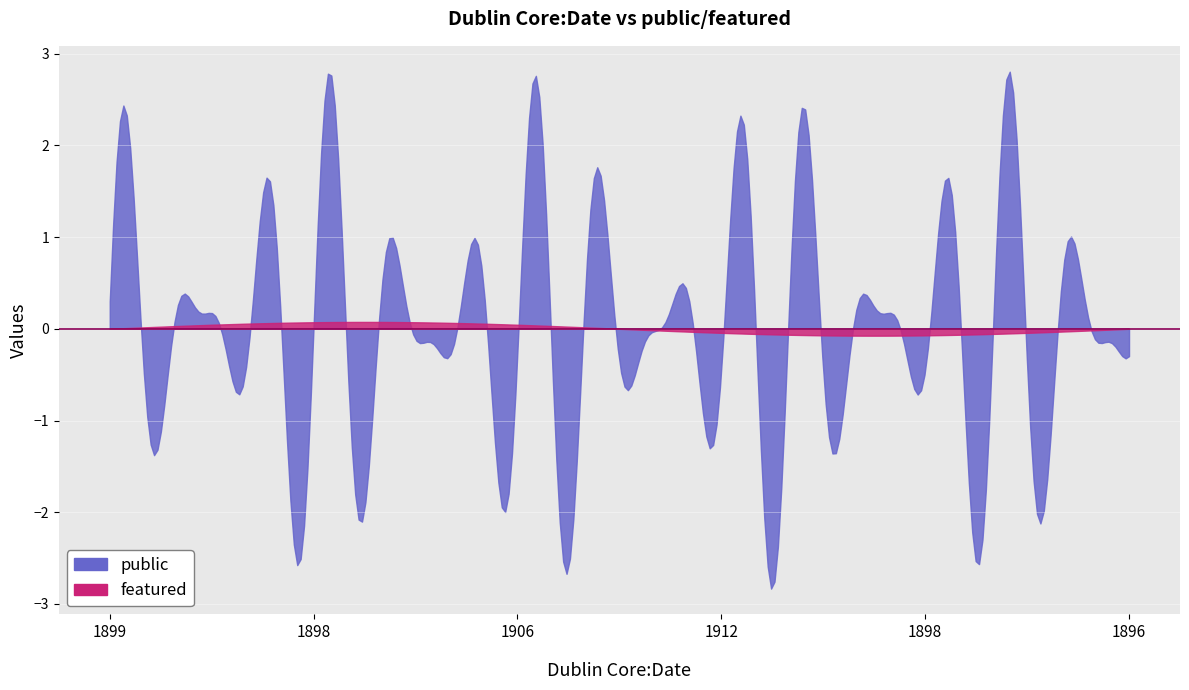

True or false: featured and public intersect in this chart.

False